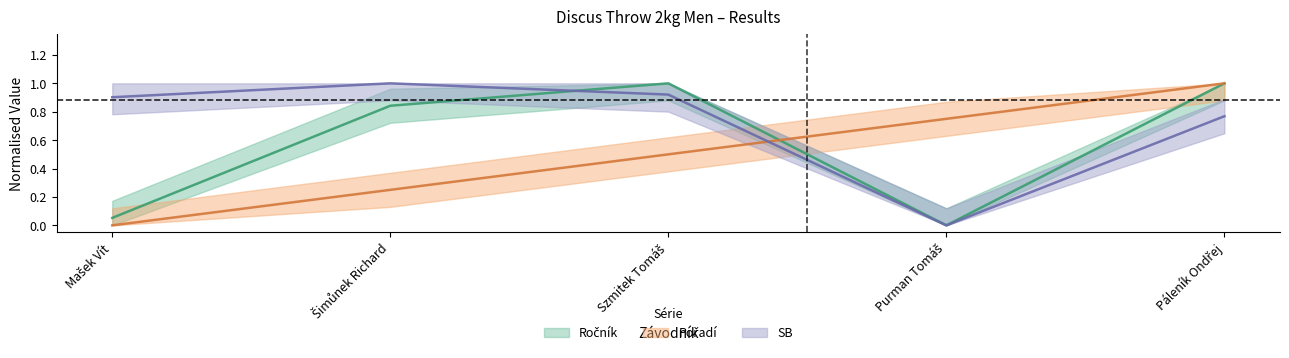

Reading left to right, what are all the values shown in this chart?

Ročník: 0.1	0.8	1.0	0.0	1.0
Pořadí: 0.0	0.2	0.5	0.7	1.0
SB: 0.9	1.0	0.9	0.0	0.8